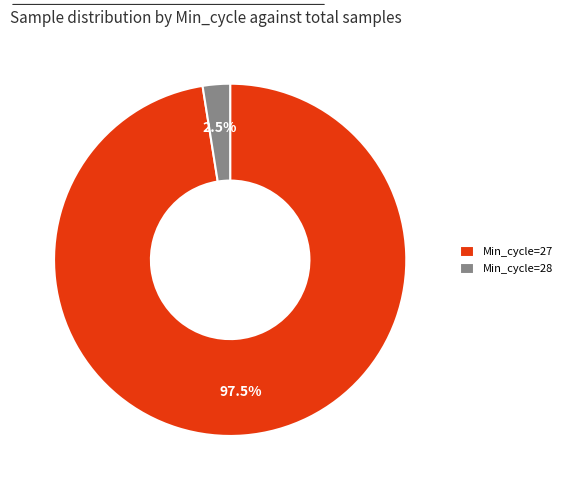

Does Min_cycle=27 account for over 50% of the chart?

Yes